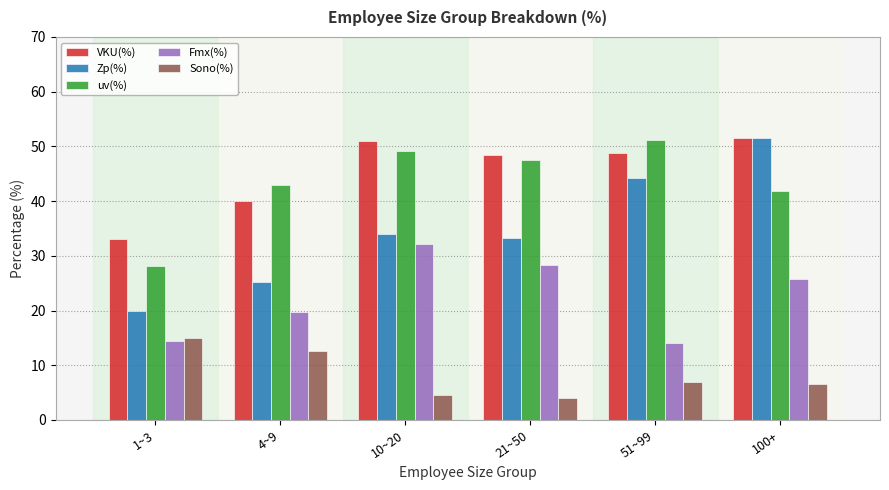

How many bars are there in total?

30